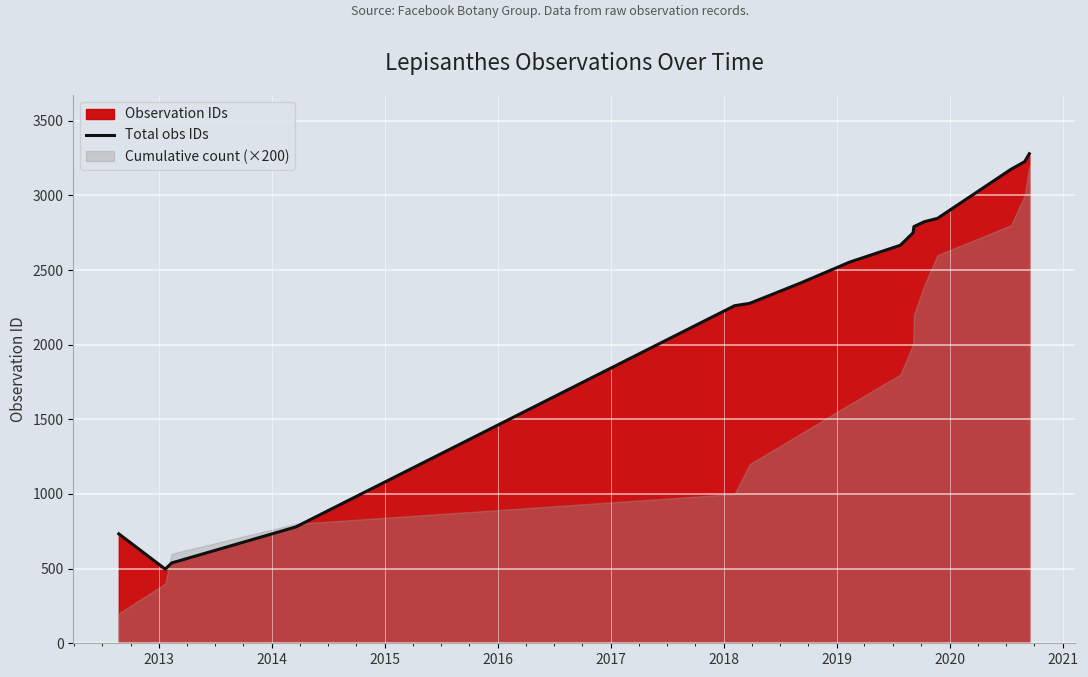

What is the maximum value shown in the chart?

3279